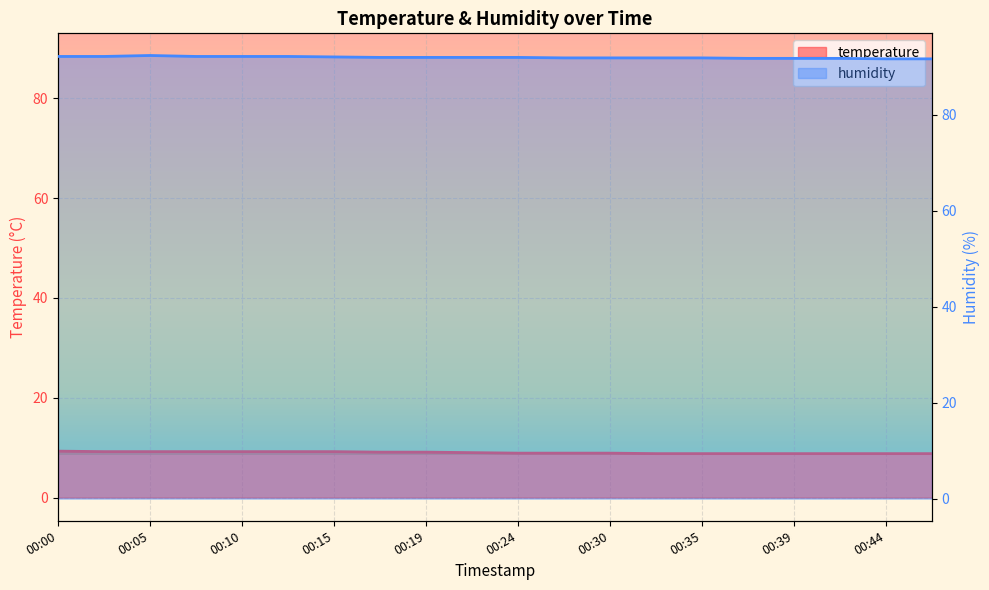

List the series in order of their overall mean, highest first.

humidity, temperature